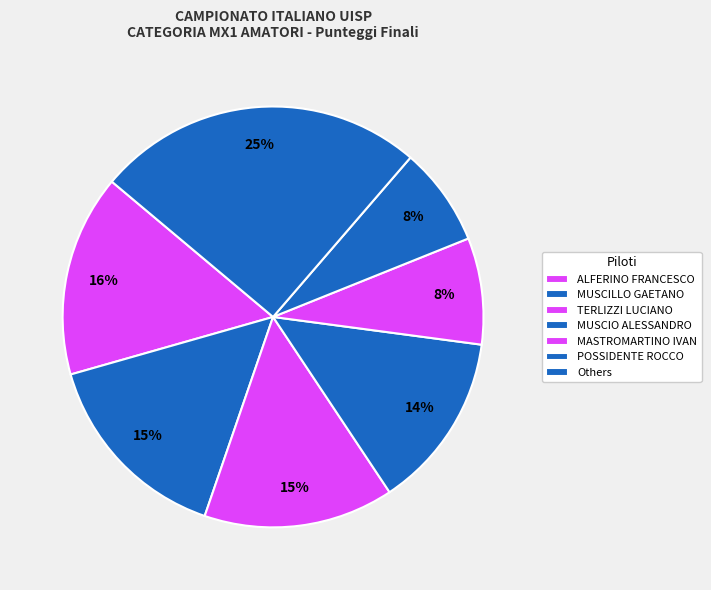

How many slices are in this pie chart?

7